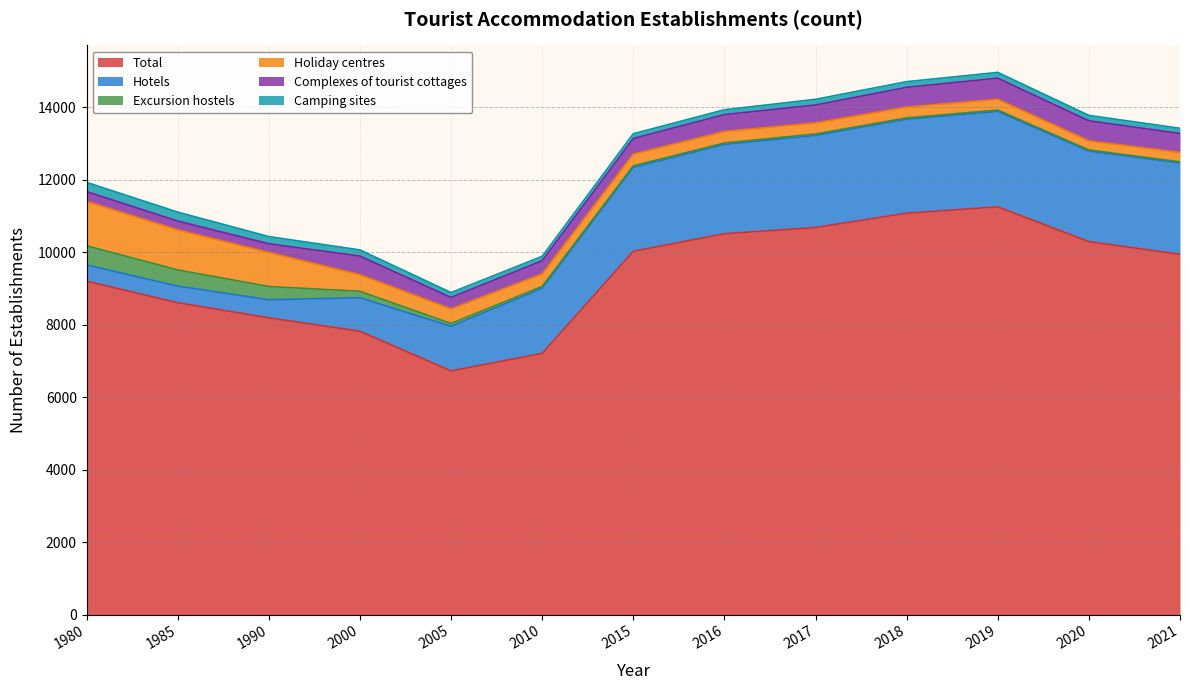

Reading left to right, transcribe all the data shown in this chart.

Total: 9200	8605	8188	7818	6723	7206	10024	10509	10681	11076	11251	10291	9942
Hotels: 447	459	499	924	1231	1796	2316	2463	2540	2592	2635	2498	2521
Excursion hostels: 529	447	366	179	78	52	44	42	41	39	36	33	30
Holiday centres: 1226	1105	939	457	403	346	322	317	307	298	298	249	261
Complexes of tourist cottages: 270	242	240	514	315	365	431	465	493	544	582	555	522
Camping sites: 255	248	199	171	136	121	132	135	157	157	160	149	144